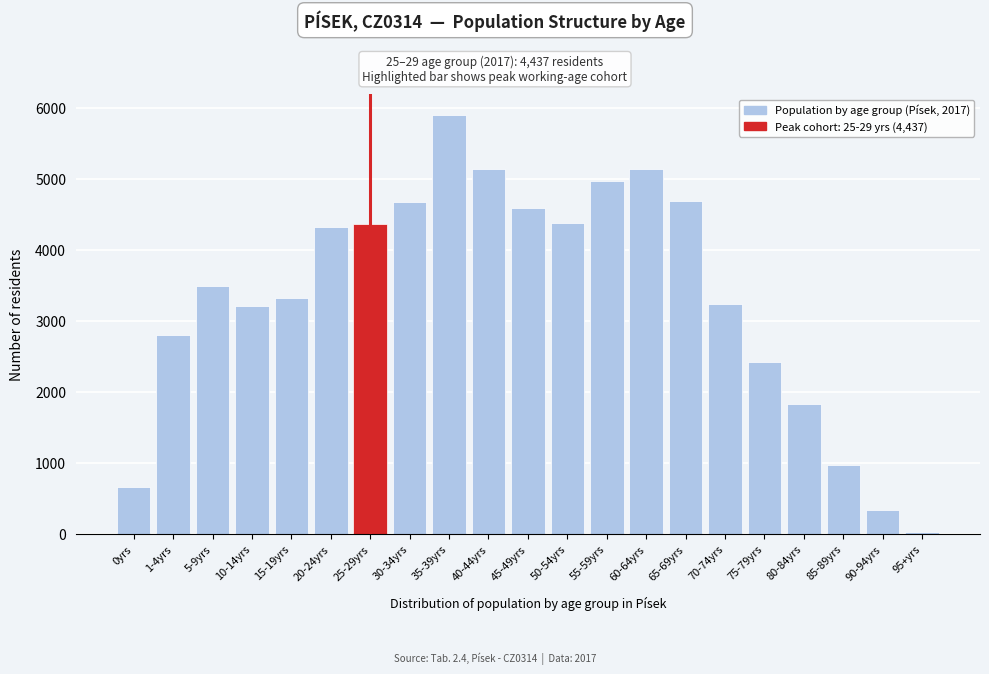

What is the change in value from 50-54yrs to 80-84yrs?

-2539